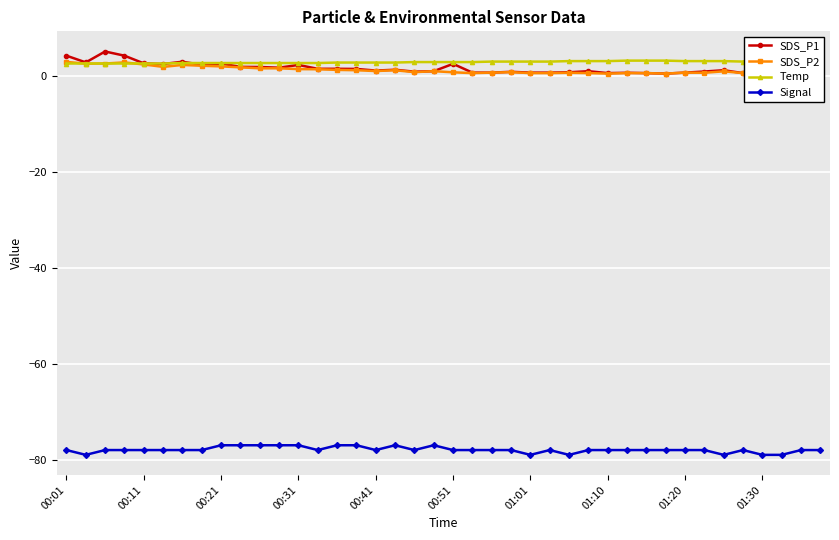

True or false: SDS_P2 and Signal intersect in this chart.

False